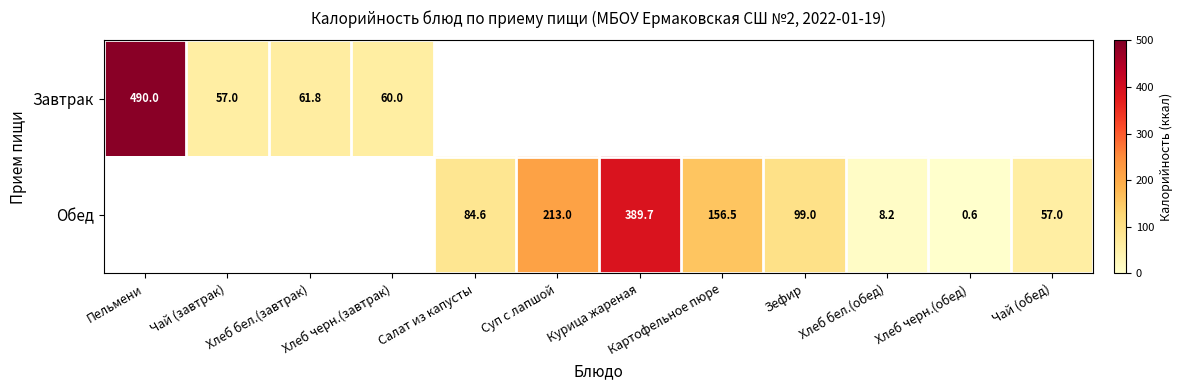

True or false: Обед has a value of 323.8 at Суп с лапшой.

False